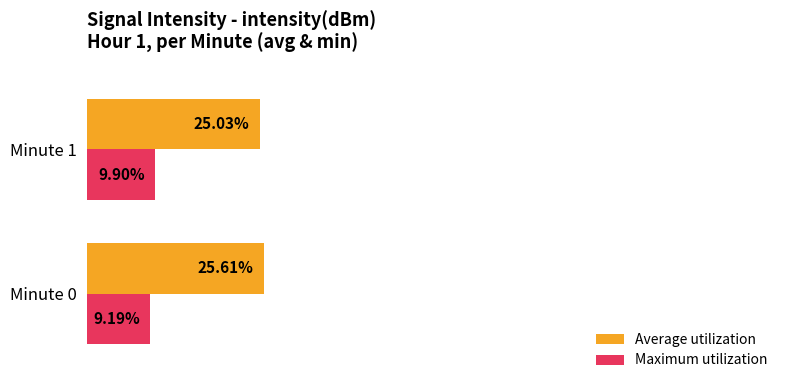

Rank the categories by Average utilization value from lowest to highest.

Minute 1, Minute 0